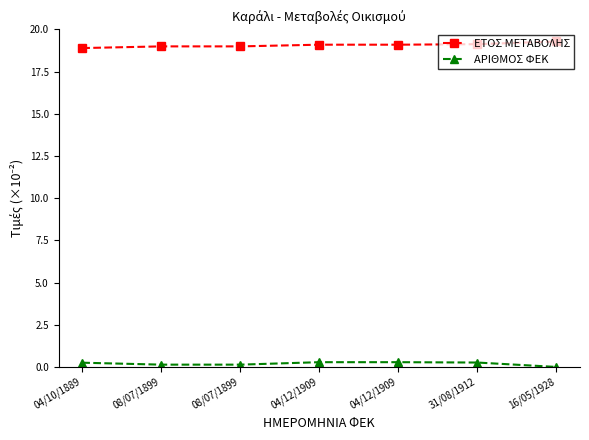

Which series has the widest spread of values?

ΕΤΟΣ ΜΕΤΑΒΟΛΗΣ